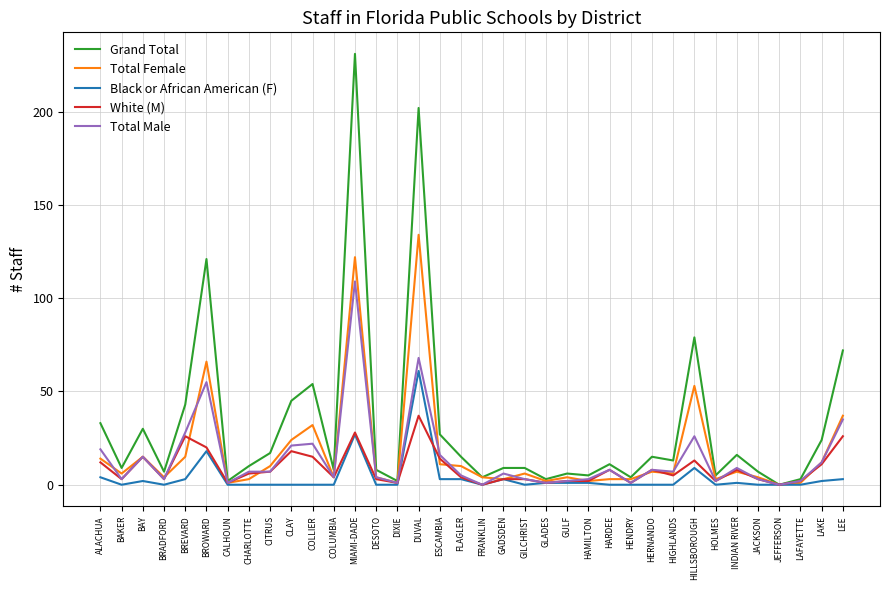

Where is Total Male nearest to the value 54?

BROWARD